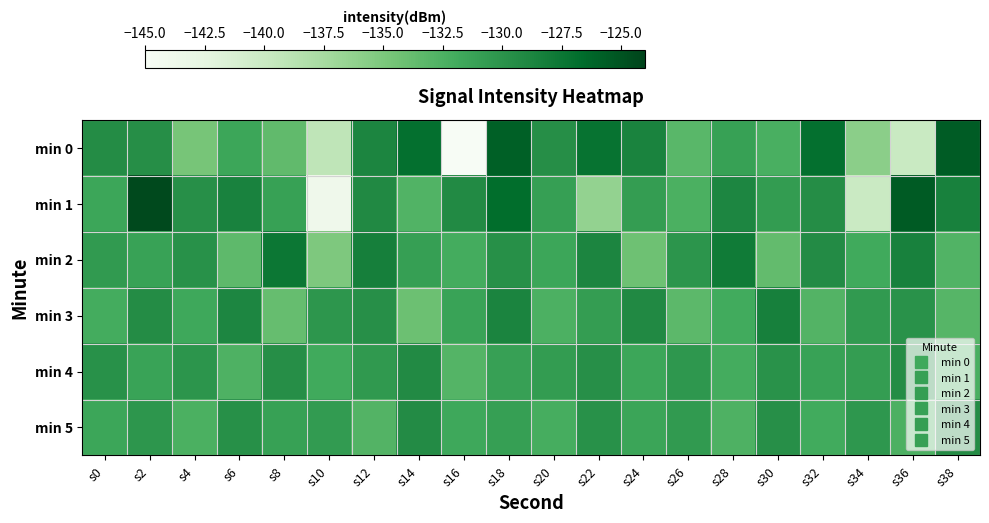

Reading left to right, transcribe all the data shown in this chart.

min 0: s0=-129.4	s2=-129.5	s4=-134.7	s6=-131.5	s8=-133.6	s10=-139.3	s12=-128.8	s14=-127.0	s16=-145.3	s18=-125.9	s20=-129.5	s22=-127.2	s24=-128.7	s26=-133.1	s28=-131.1	s30=-132.3	s32=-127.0	s34=-135.8	s36=-139.9	s38=-125.6
min 1: s0=-131.5	s2=-124.4	s4=-129.6	s6=-128.5	s8=-131.1	s10=-143.8	s12=-129.1	s14=-132.7	s16=-129.2	s18=-126.7	s20=-130.9	s22=-136.4	s24=-130.7	s26=-132.4	s28=-128.9	s30=-130.7	s32=-129.5	s34=-140.1	s36=-125.5	s38=-128.5
min 2: s0=-130.5	s2=-131.2	s4=-129.8	s6=-133.4	s8=-127.6	s10=-135.1	s12=-128.3	s14=-130.9	s16=-132.1	s18=-129.7	s20=-131.5	s22=-128.8	s24=-134.2	s26=-130.1	s28=-127.9	s30=-133.6	s32=-129.3	s34=-131.8	s36=-128.5	s38=-132.7
min 3: s0=-132.1	s2=-129.4	s4=-131.7	s6=-128.9	s8=-133.8	s10=-130.2	s12=-129.6	s14=-134.1	s16=-131.3	s18=-128.7	s20=-132.5	s22=-130.8	s24=-129.1	s26=-133.3	s28=-131.9	s30=-128.4	s32=-132.8	s34=-130.5	s36=-129.9	s38=-133.0
min 4: s0=-129.8	s2=-131.3	s4=-130.1	s6=-132.6	s8=-129.5	s10=-131.8	s12=-130.4	s14=-129.2	s16=-132.9	s18=-131.0	s20=-130.7	s22=-129.6	s24=-131.5	s26=-130.3	s28=-132.1	s30=-129.9	s32=-131.2	s34=-130.8	s36=-129.4	s38=-132.3
min 5: s0=-131.5	s2=-130.2	s4=-132.4	s6=-129.7	s8=-131.1	s10=-130.6	s12=-132.8	s14=-129.3	s16=-131.7	s18=-130.9	s20=-132.2	s22=-129.8	s24=-131.4	s26=-130.5	s28=-132.6	s30=-129.6	s32=-131.9	s34=-130.3	s36=-132.5	s38=-129.4